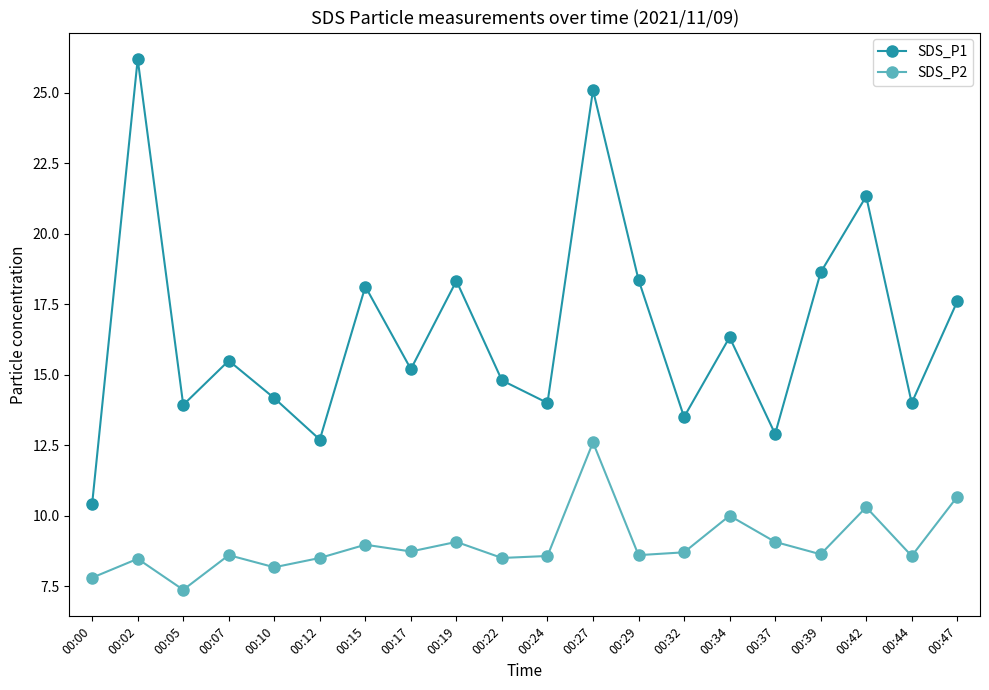

Where does the SDS_P1 series first go above 15?

00:02